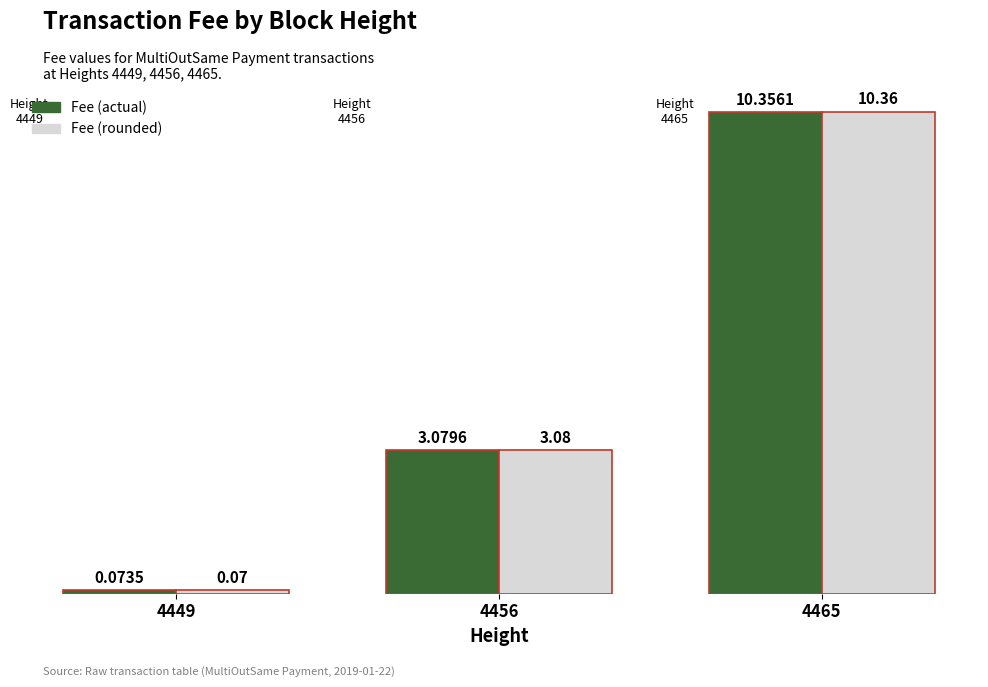

At which category is the sum across all series the highest?

4465